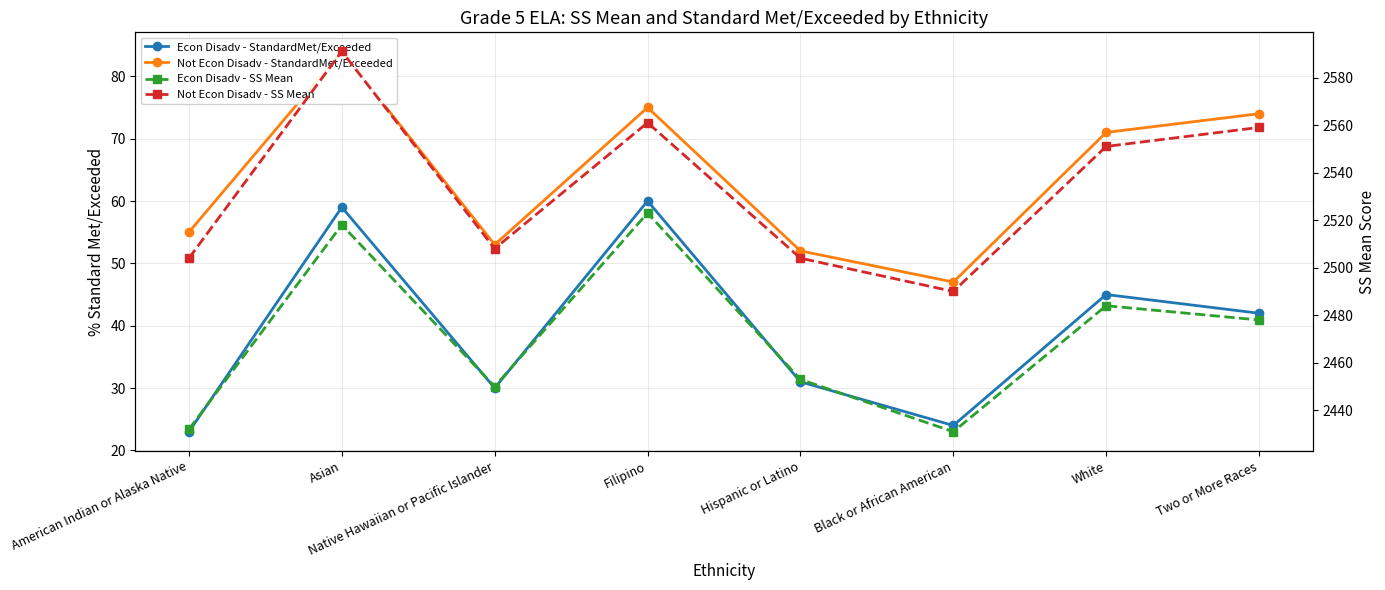

Reading left to right, list all the values displayed in this chart.

Econ Disadv - StandardMet/Exceeded: American Indian or Alaska Native=23	Asian=59	Native Hawaiian or Pacific Islander=30	Filipino=60	Hispanic or Latino=31	Black or African American=24	White=45	Two or More Races=42
Not Econ Disadv - StandardMet/Exceeded: American Indian or Alaska Native=55	Asian=84	Native Hawaiian or Pacific Islander=53	Filipino=75	Hispanic or Latino=52	Black or African American=47	White=71	Two or More Races=74
Econ Disadv - SS Mean: American Indian or Alaska Native=2432	Asian=2518	Native Hawaiian or Pacific Islander=2450	Filipino=2523	Hispanic or Latino=2453	Black or African American=2431	White=2484	Two or More Races=2478
Not Econ Disadv - SS Mean: American Indian or Alaska Native=2504	Asian=2591	Native Hawaiian or Pacific Islander=2508	Filipino=2561	Hispanic or Latino=2504	Black or African American=2490	White=2551	Two or More Races=2559